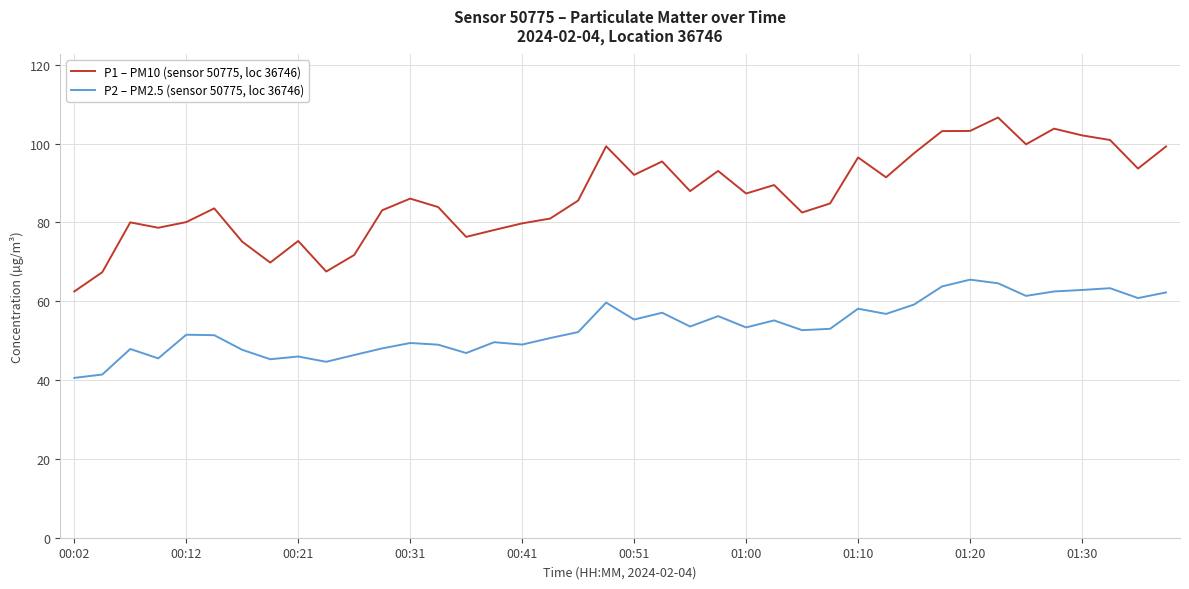

True or false: P2 – PM2.5 (sensor 50775, loc 36746) and P1 – PM10 (sensor 50775, loc 36746) intersect in this chart.

False